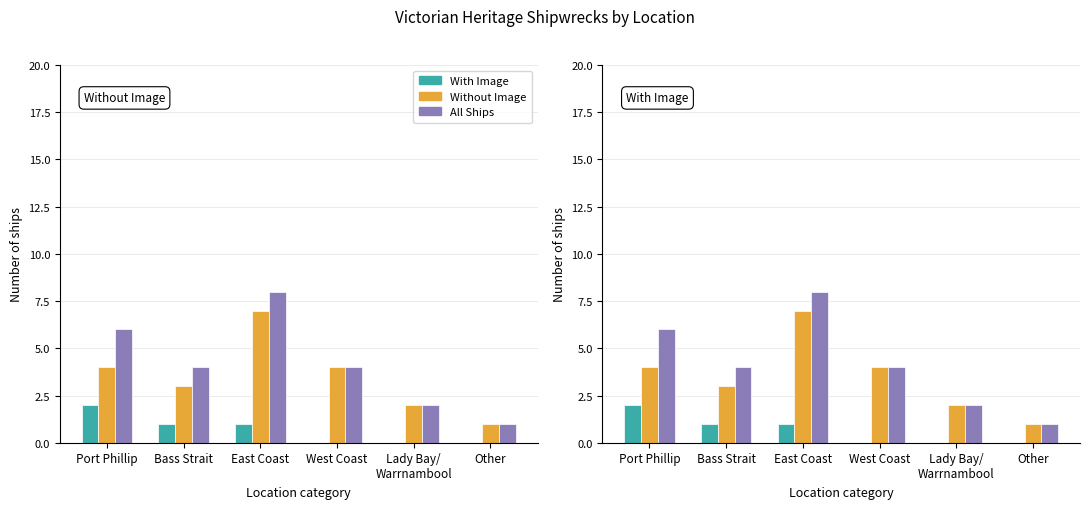

What is the difference between the second highest and second lowest values in the All Ships series?

4